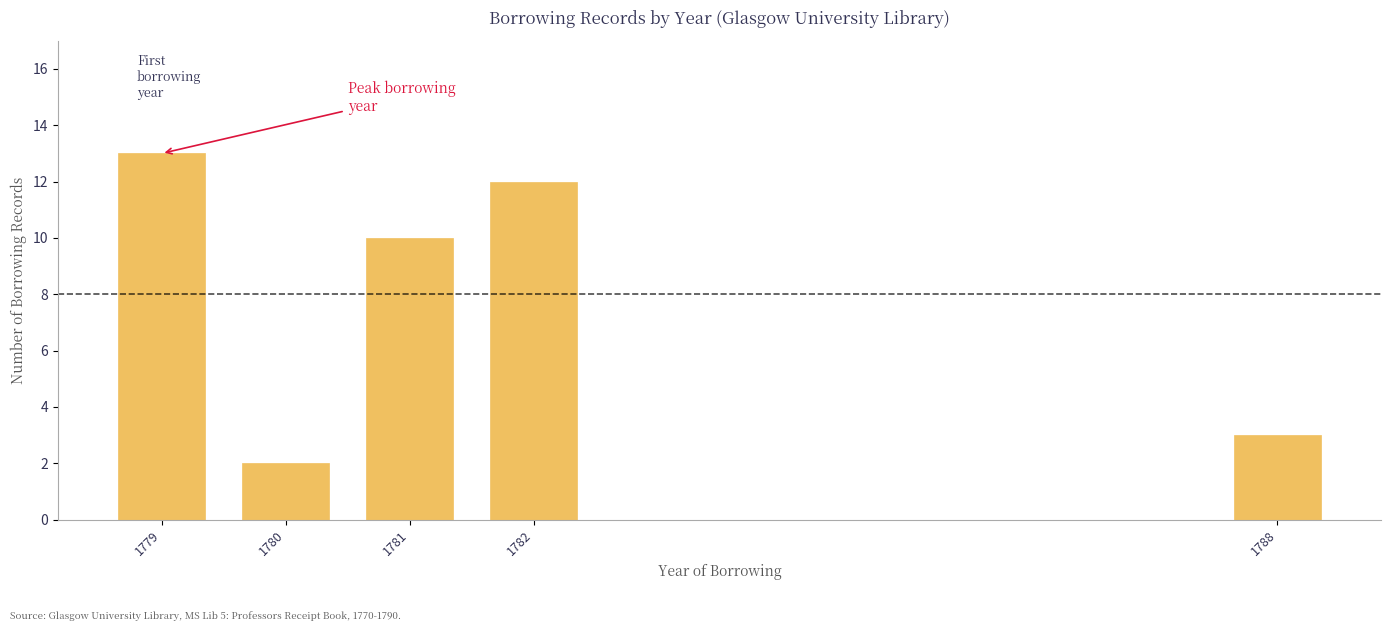

Reading right to left, what are all the values shown in this chart?

1788=3	1782=12	1781=10	1780=2	1779=13